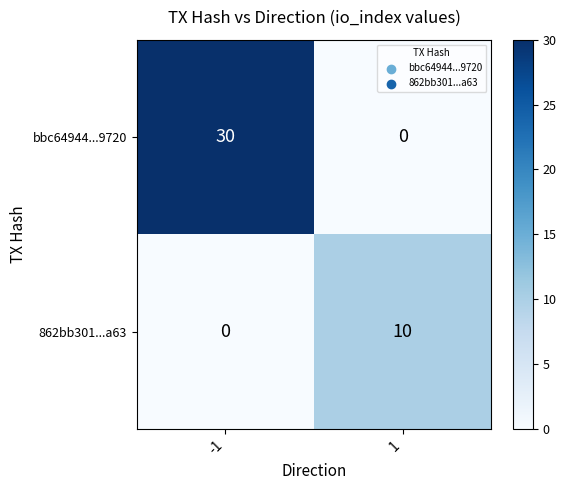

Rank the series by their maximum value, from highest to lowest.

bbc64944...9720, 862bb301...a63